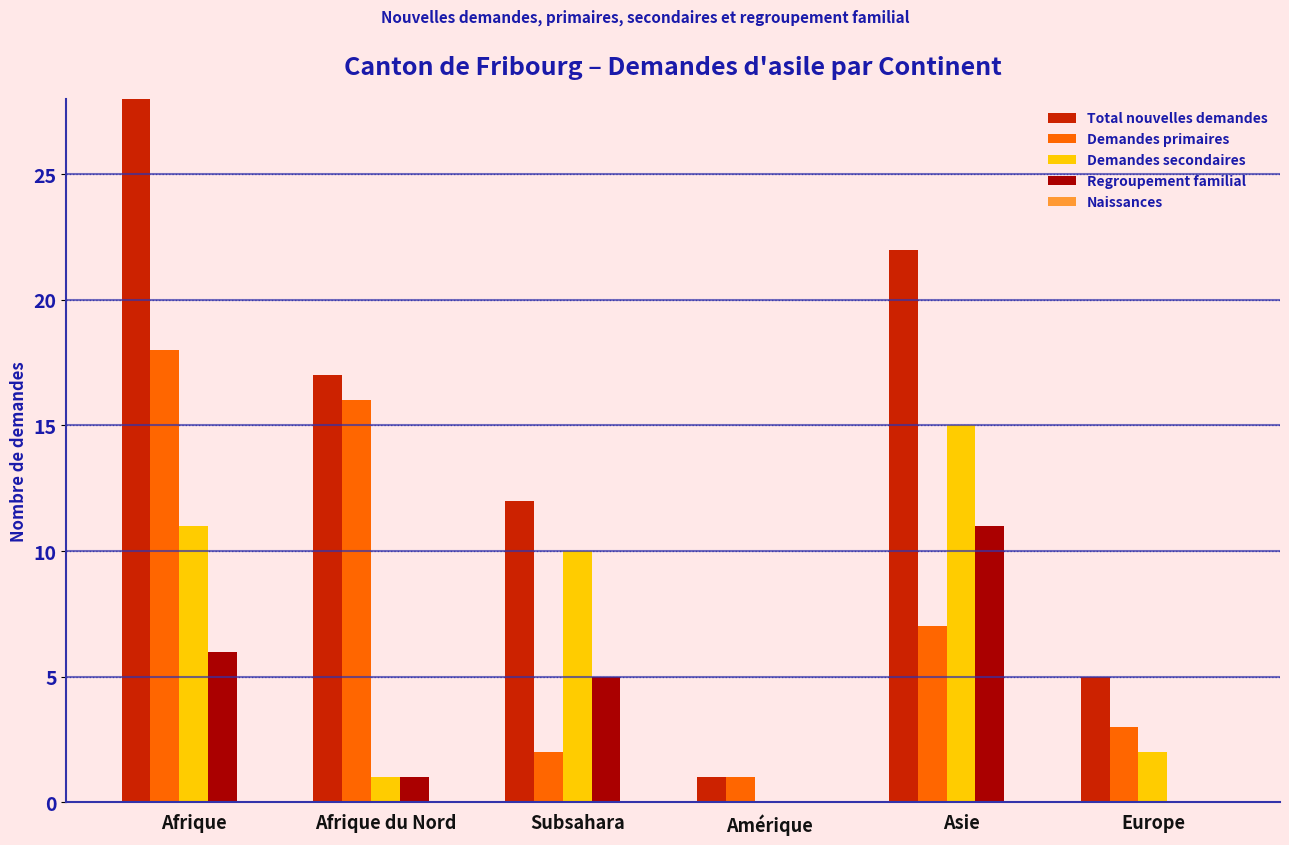

Is it true that Total nouvelles demandes equals 29 at Afrique?

True